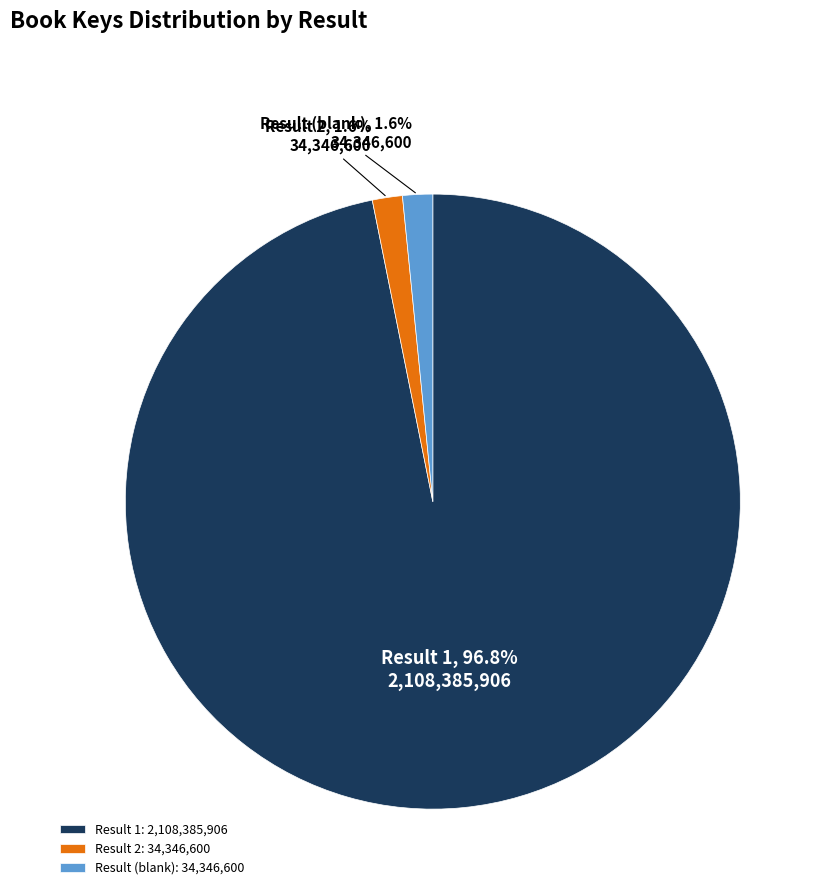

What percentage is NOT represented by Result 1: 2,108,385,906?

3.2%